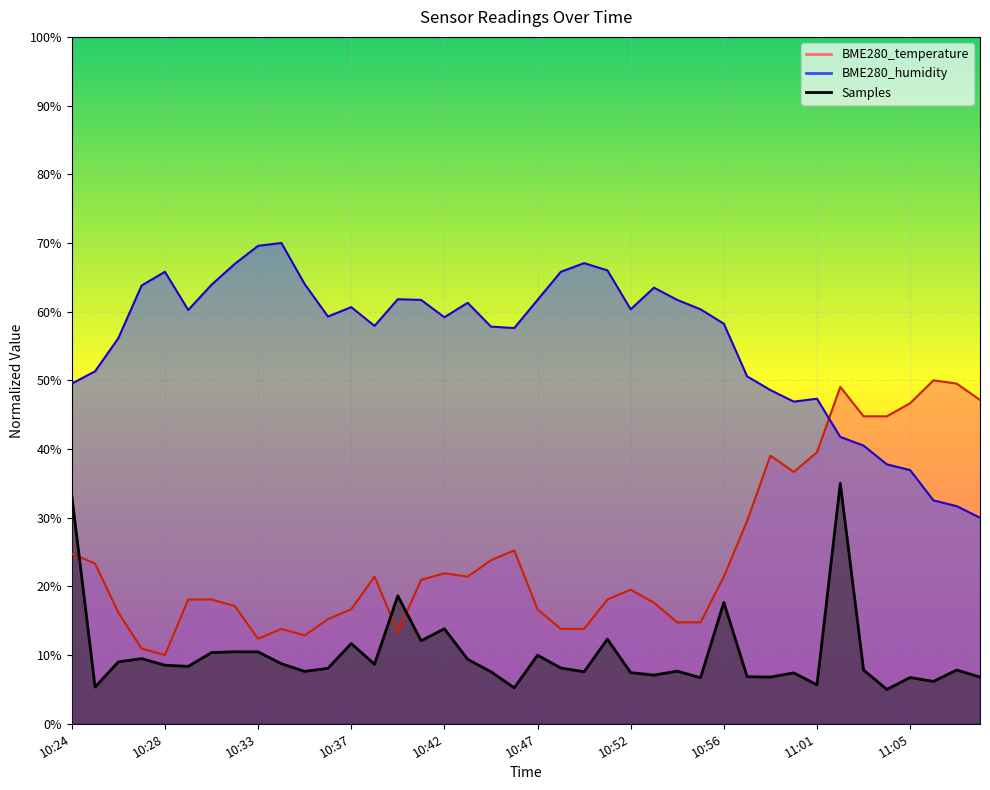

How many interior local valleys does the BME280_temperature series have?

6